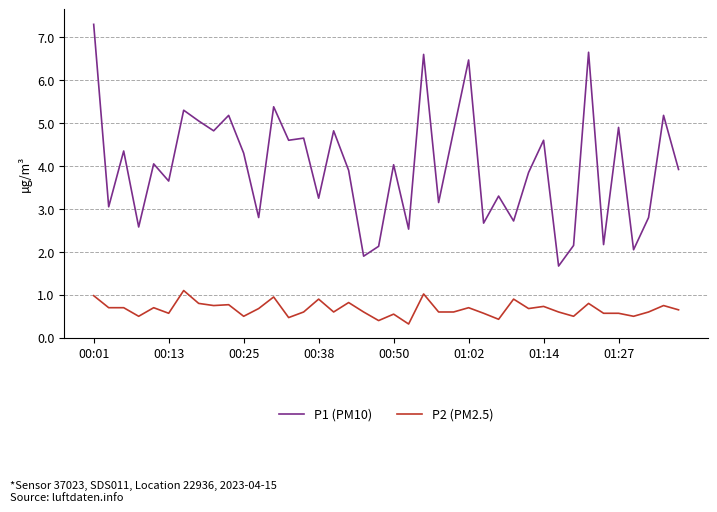

True or false: P2 (PM2.5) and P1 (PM10) intersect in this chart.

False